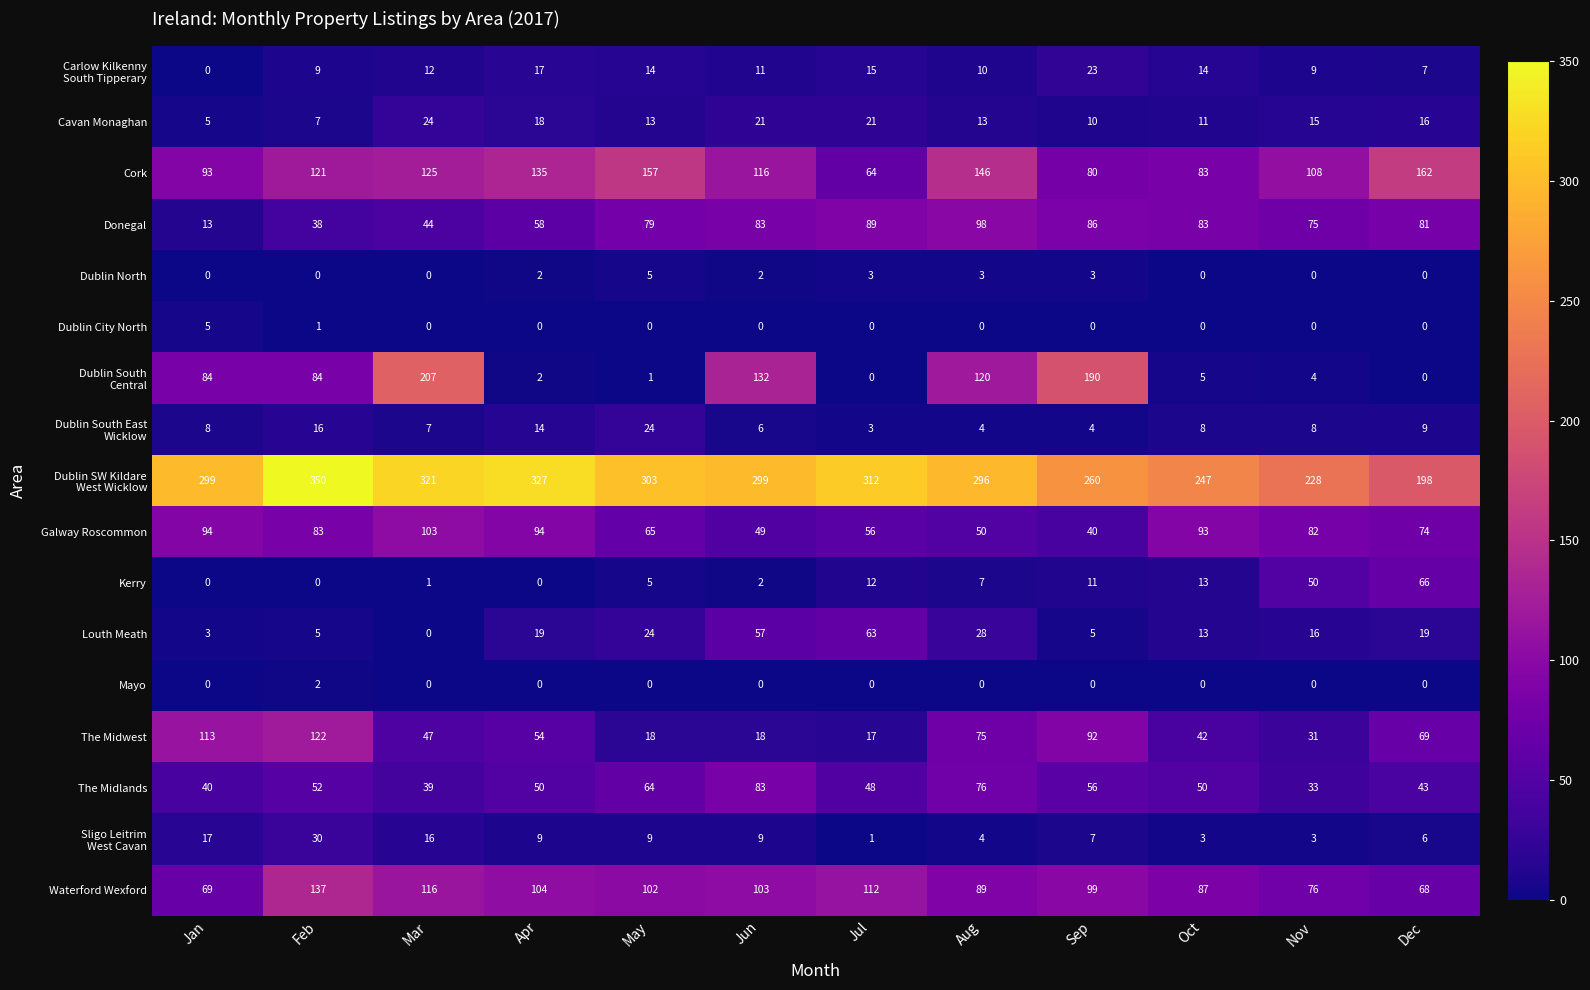

What is the difference between the highest and lowest values at Apr?

327